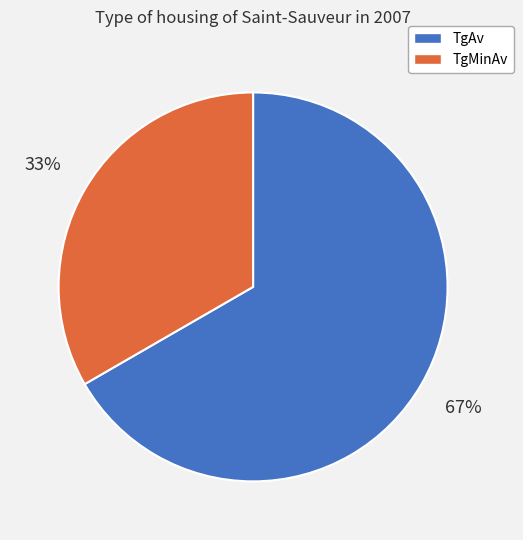

Do TgMinAv and TgAv together represent more than half of the pie?

Yes